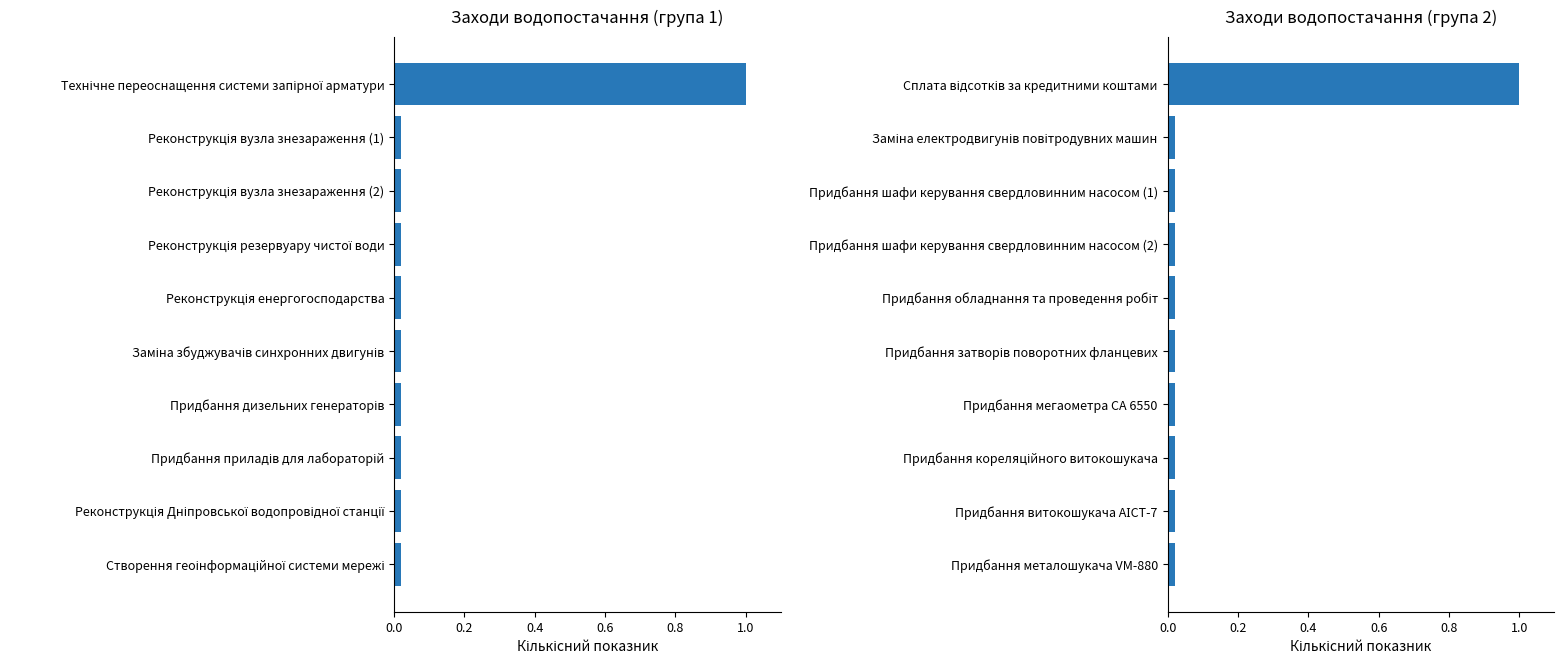

How many groups of bars are there?

10